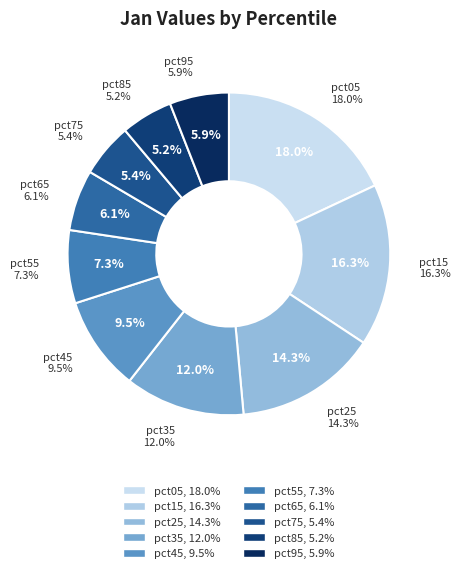

How many segments does this pie chart have?

10